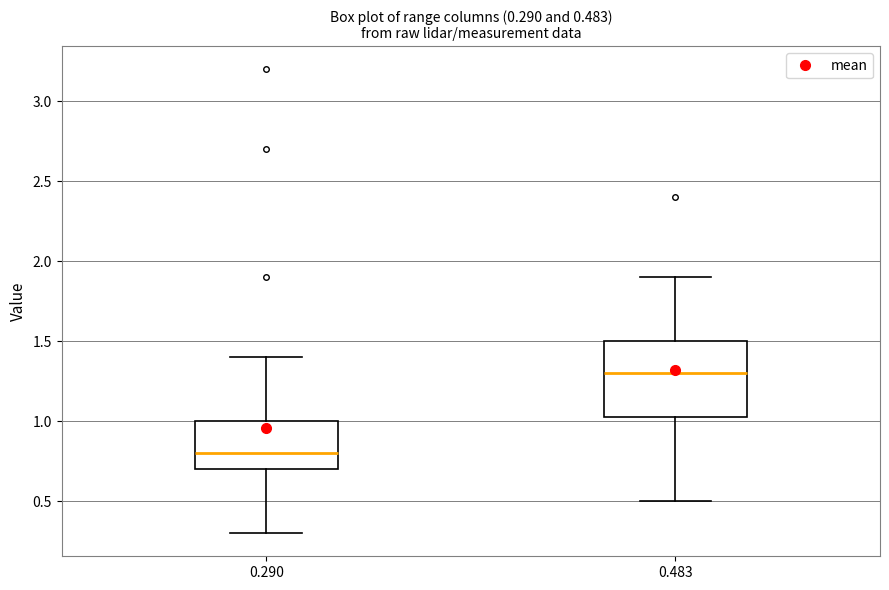

Which box is the tallest, from its lower edge to its upper edge?

0.483